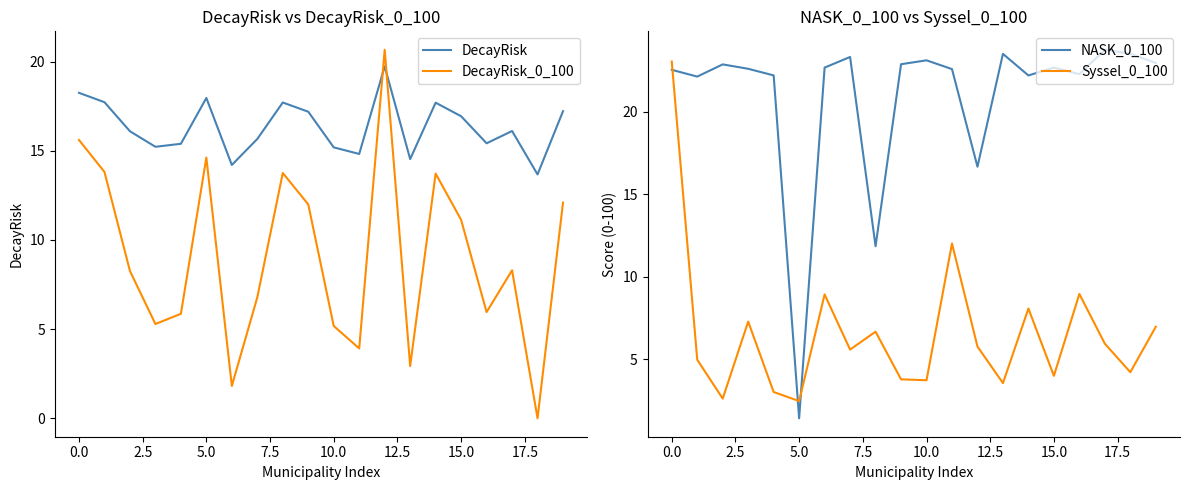

Is it true that NASK_0_100 equals 7.3 at 17?

False